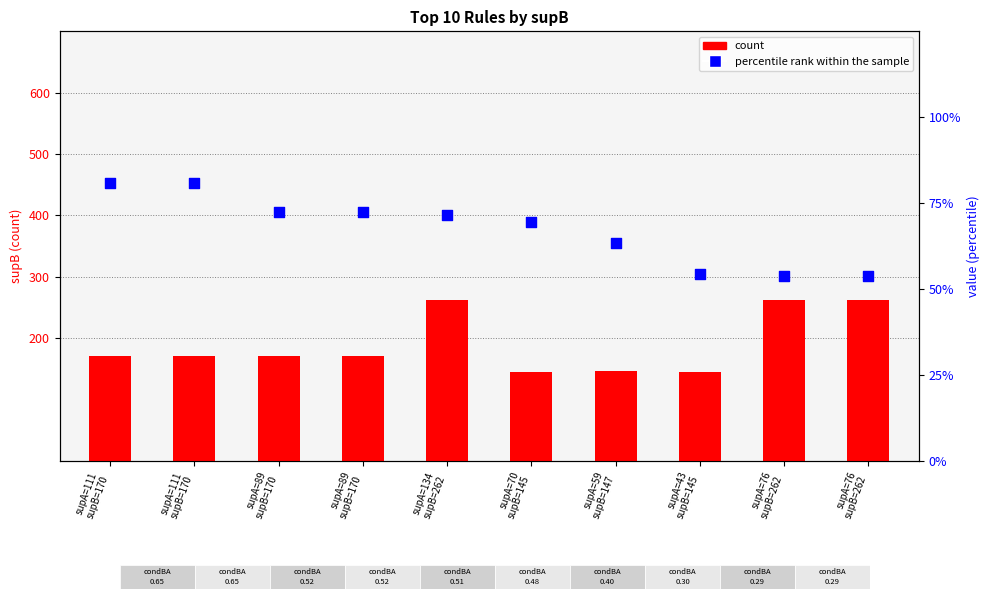

Is the value of count at supA=70
supB=145 greater than the value of percentile rank within the sample at supA=89
supB=170?

Yes